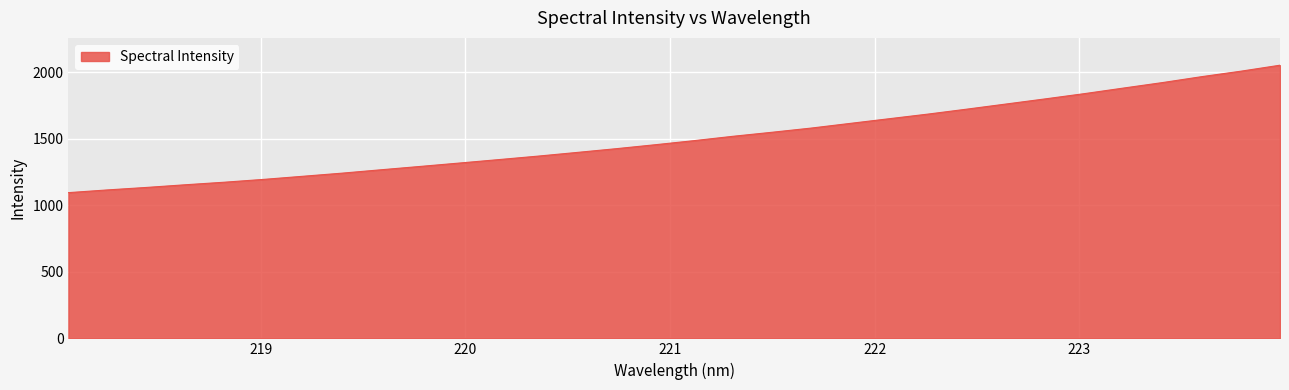

What is the smallest value displayed?

1095.2